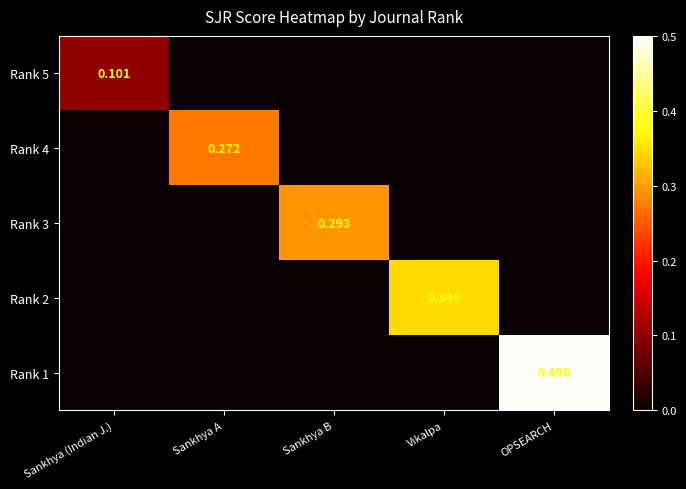

List the labels in order of Rank 2 value, smallest first.

Sankhya (Indian J.), Sankhya A, Sankhya B, OPSEARCH, Vikalpa